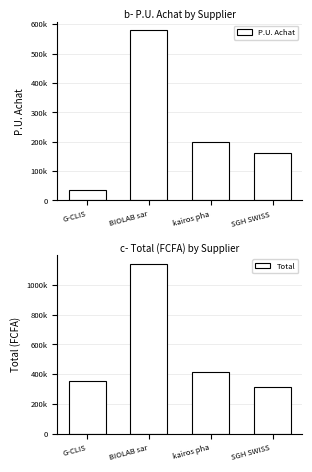

Reading left to right, transcribe all the data shown in this chart.

P.U. Achat: G-CLIS=34909	BIOLAB sar=578792	kairos pha=198000	SGH SWISS =160093
Total: G-CLIS=350969	BIOLAB sar=1139361	kairos pha=414000	SGH SWISS =316025